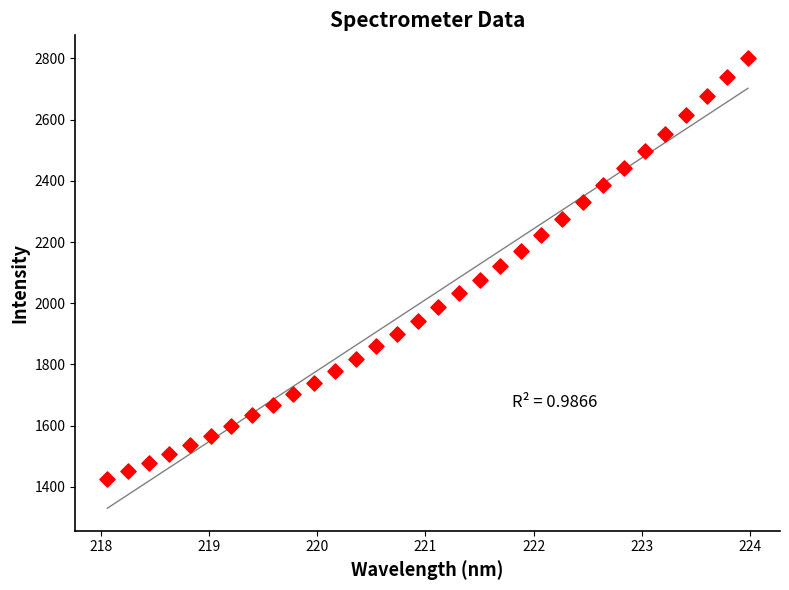

What is the range of X values (max minus min)?

5.9